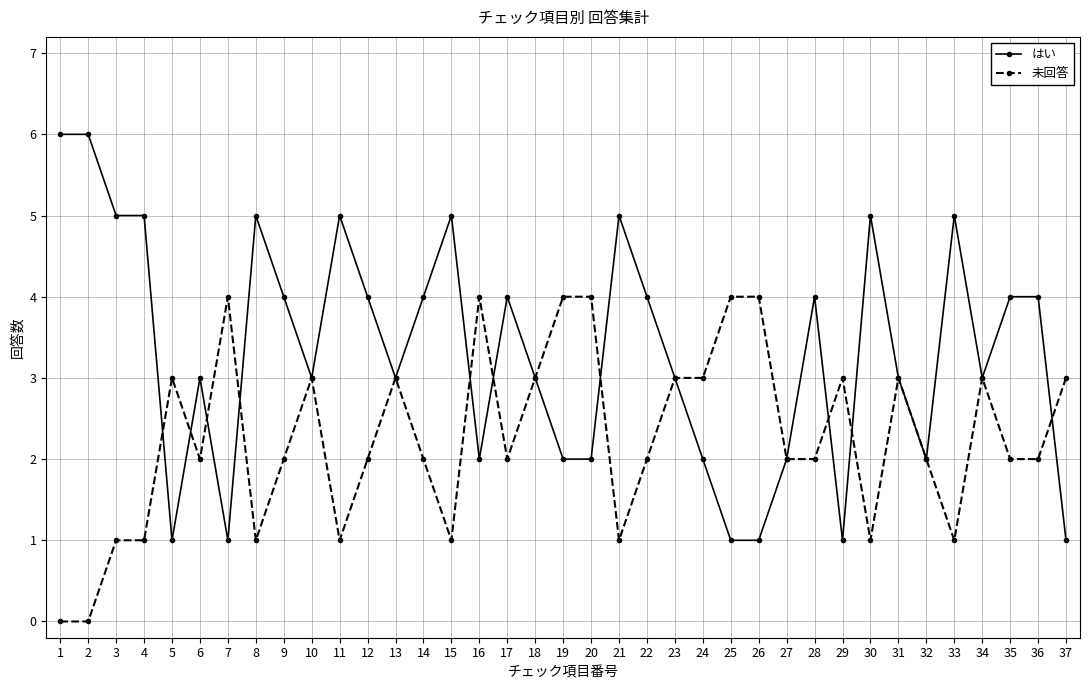

Which series ends up on top after the final intersection of 未回答 and はい?

未回答